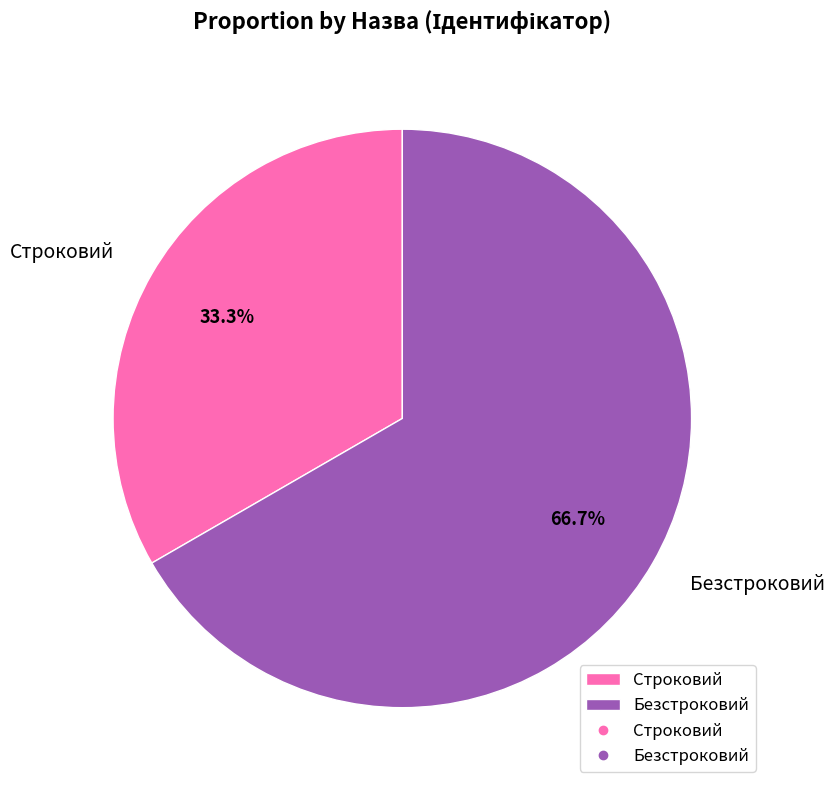

Which category accounts for the majority?

Безстроковий